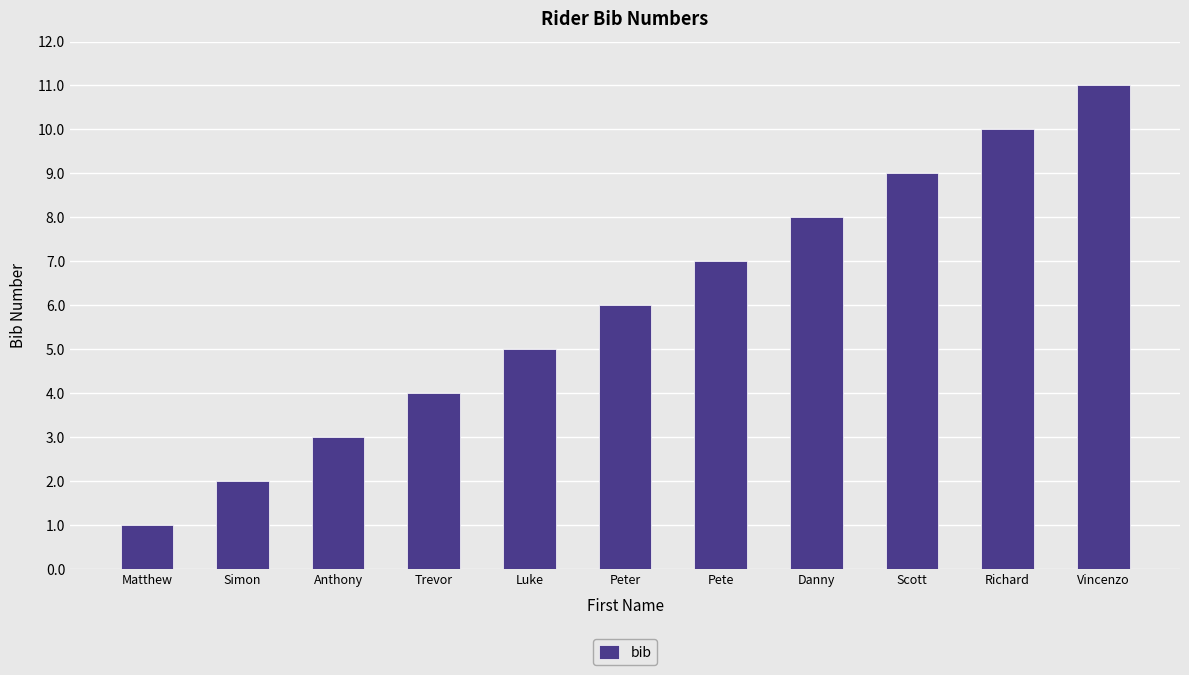

Reading left to right, transcribe all the data shown in this chart.

Matthew=1	Simon=2	Anthony=3	Trevor=4	Luke=5	Peter=6	Pete=7	Danny=8	Scott=9	Richard=10	Vincenzo=11